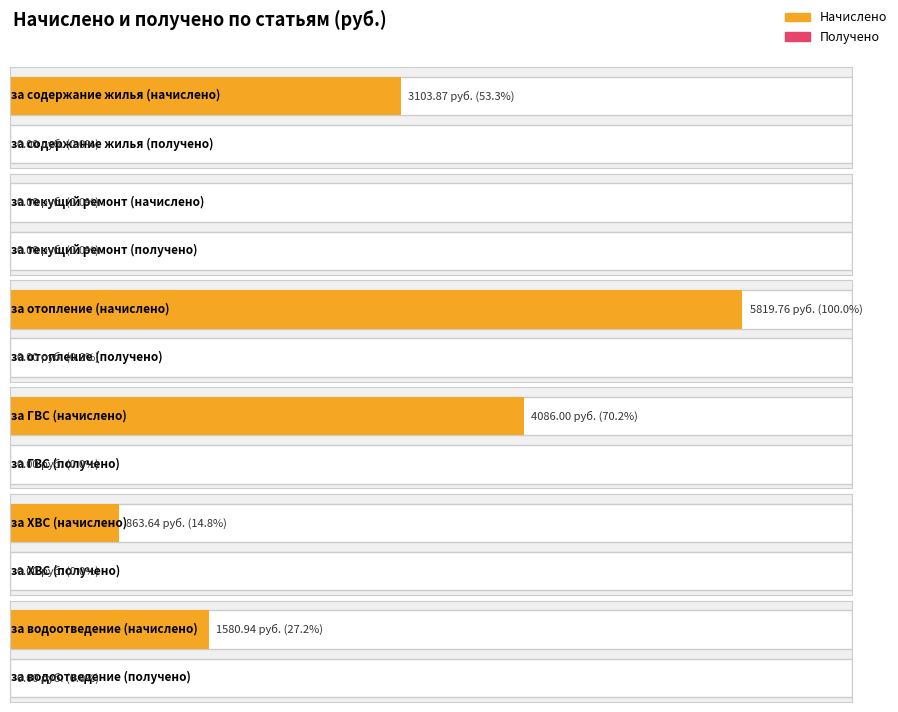

Reading left to right, extract all data points from this chart.

Начислено: 3103.9	0.0	5819.8	4086.0	863.6	1580.9
Получено: 0.0	0.0	0.0	0.0	0.0	0.0